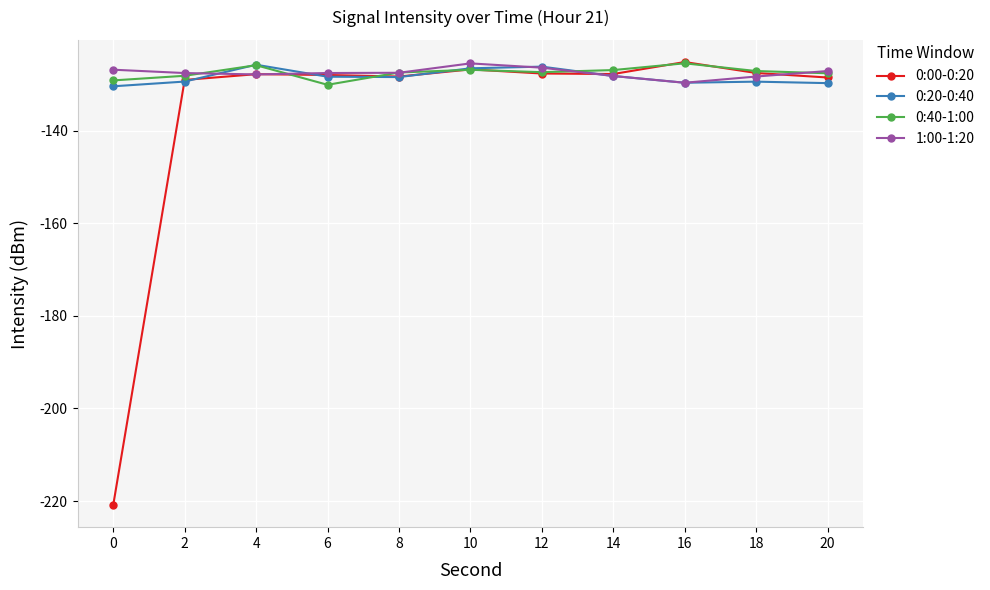

What is the lowest value of the 1:00-1:20 series?

-129.7